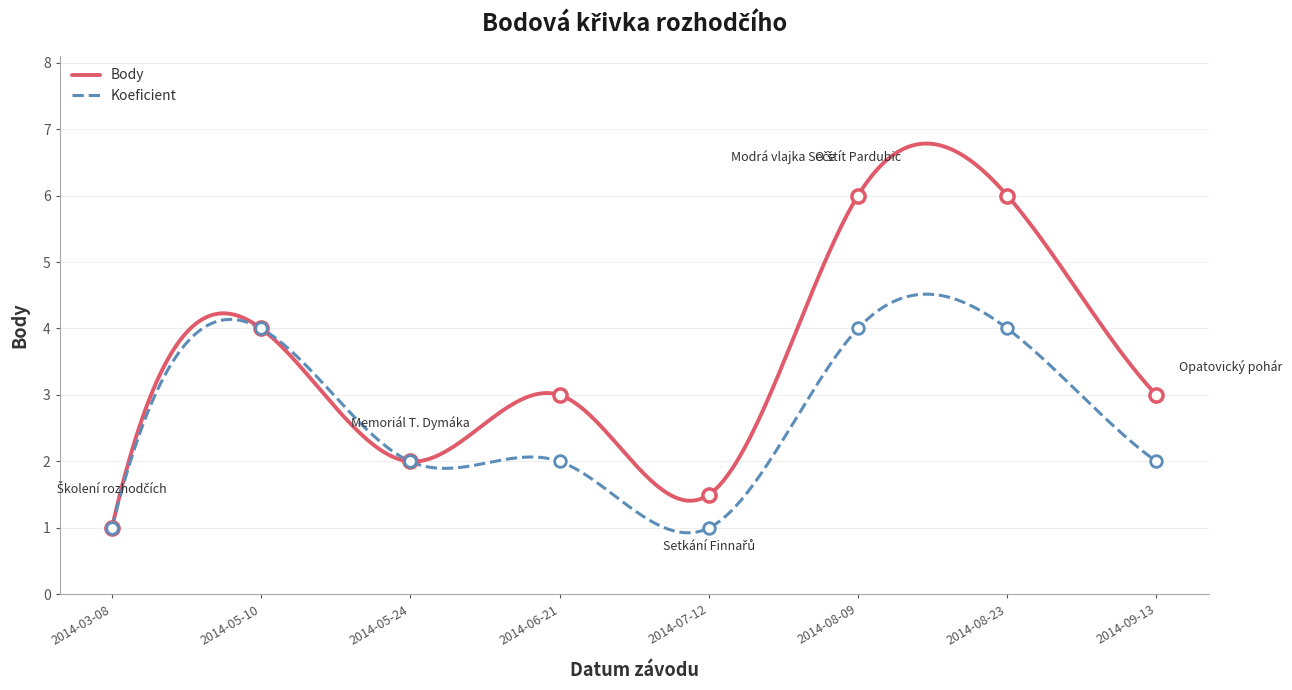

Which series reaches the minimum Y coordinate?

Body